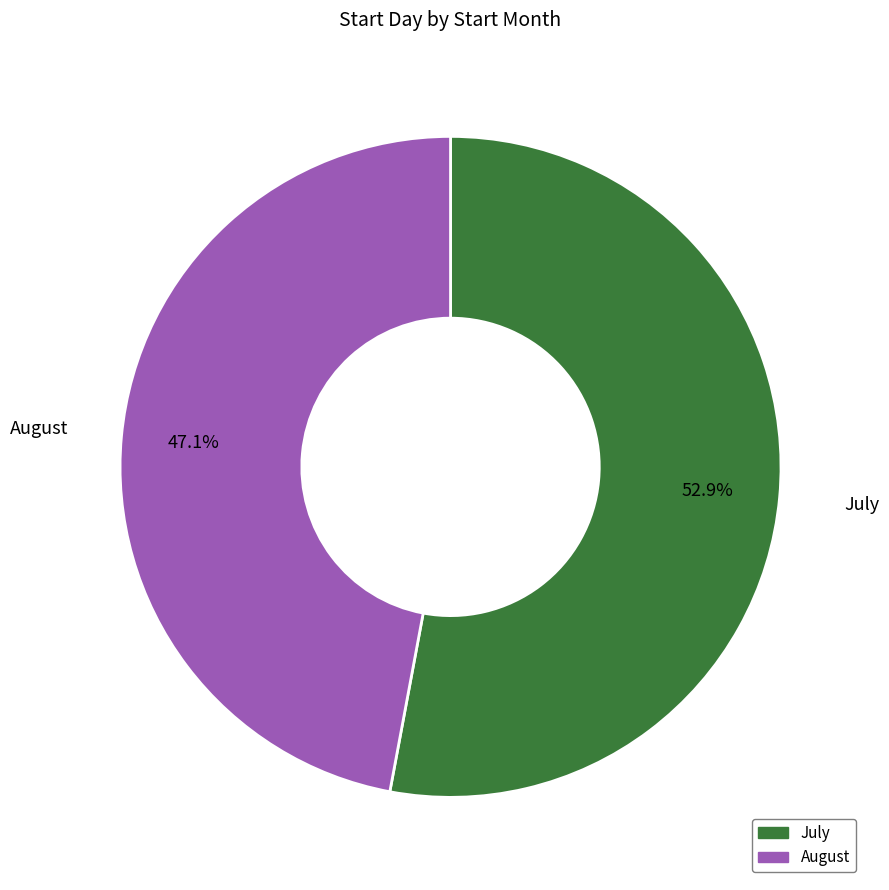

Is there a majority slice in this chart?

Yes